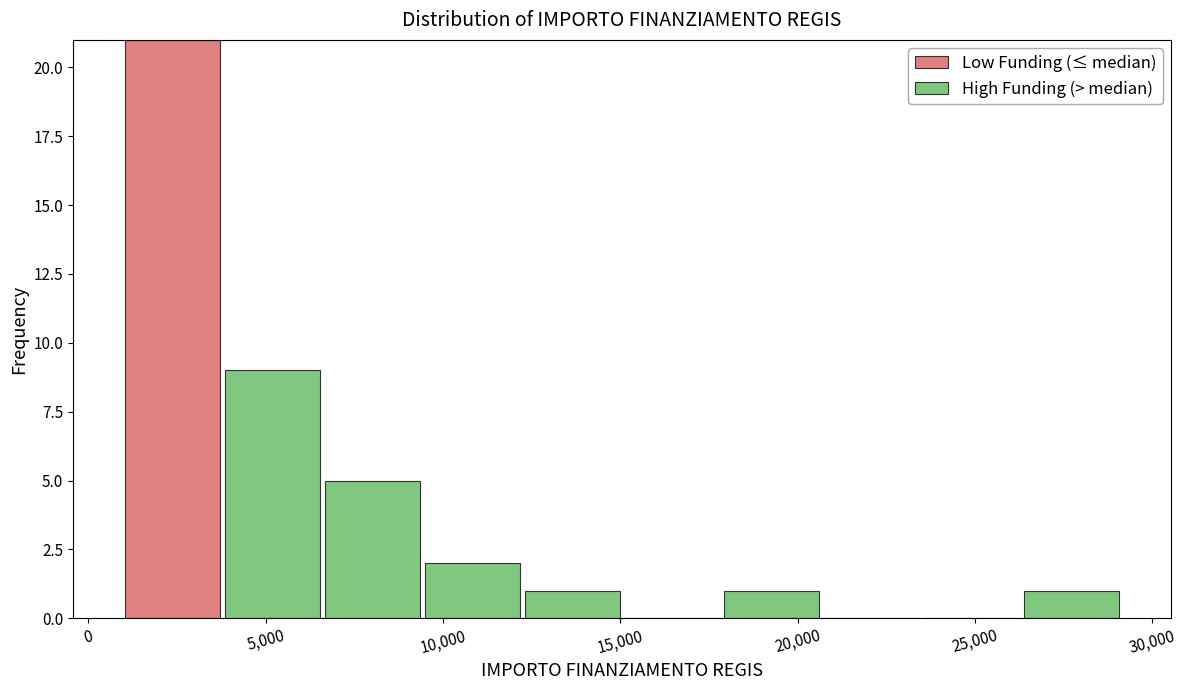

Which range on the x-axis has the tallest stacked bar (by total height)?

1000 to 4000